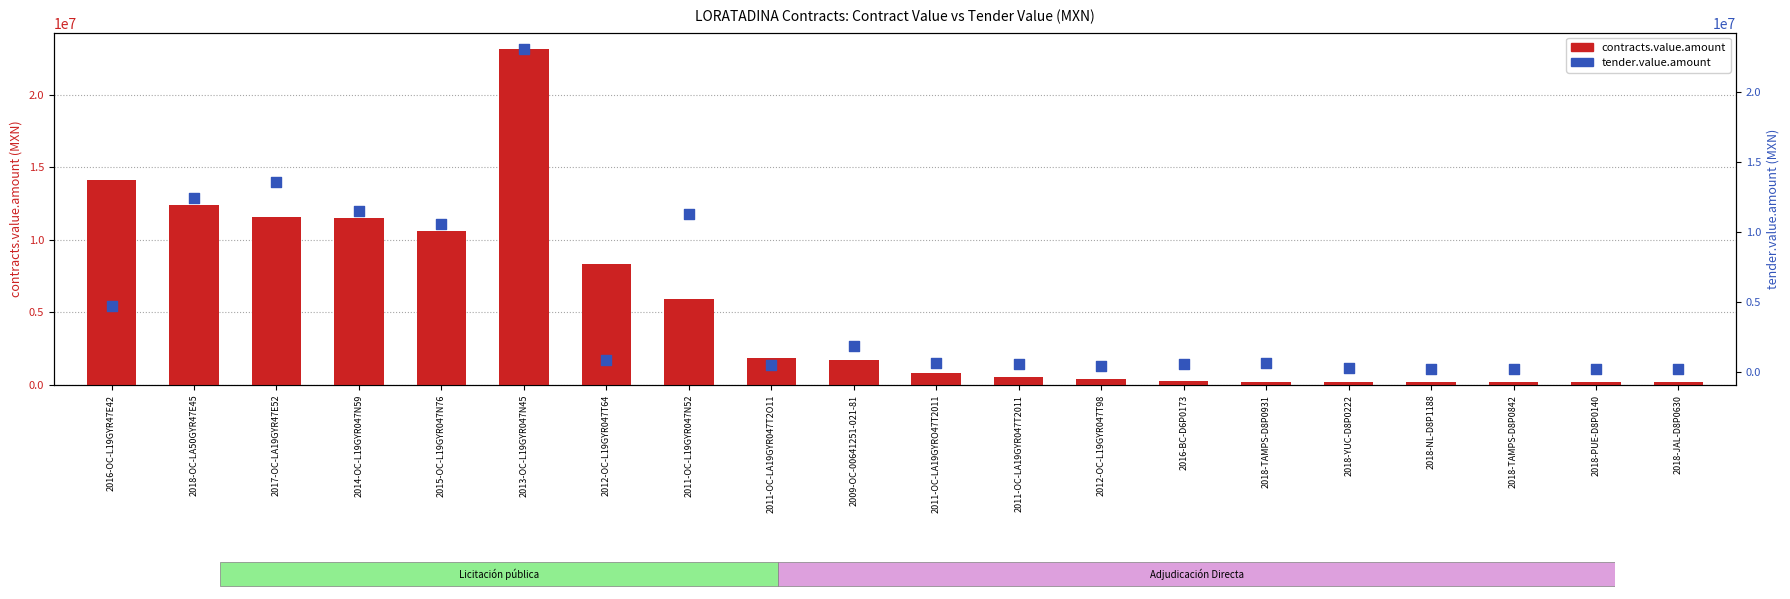

What are all the series names shown in the legend?

contracts.value.amount, tender.value.amount